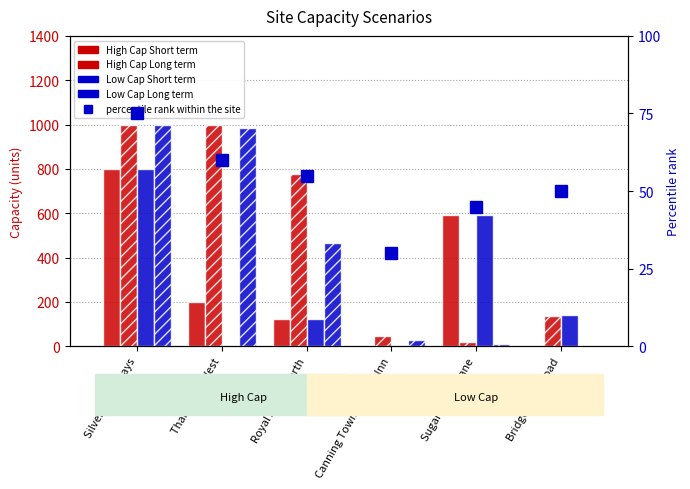

What position from the left is Bridgewater Road?

6